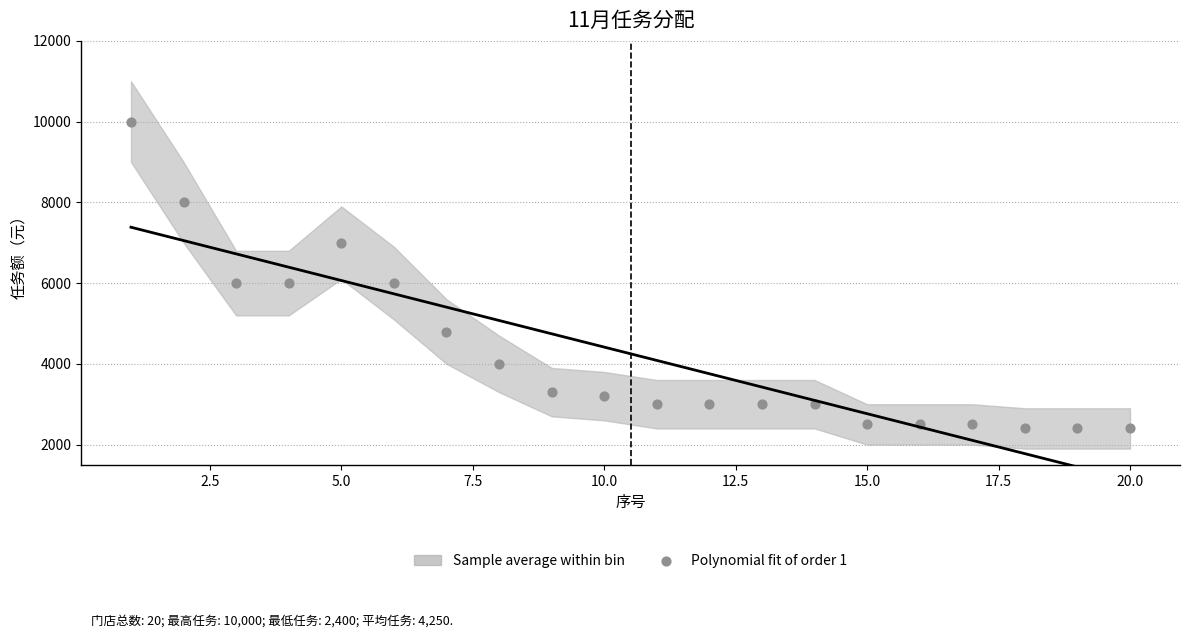

What is the range of X values (max minus min)?

19